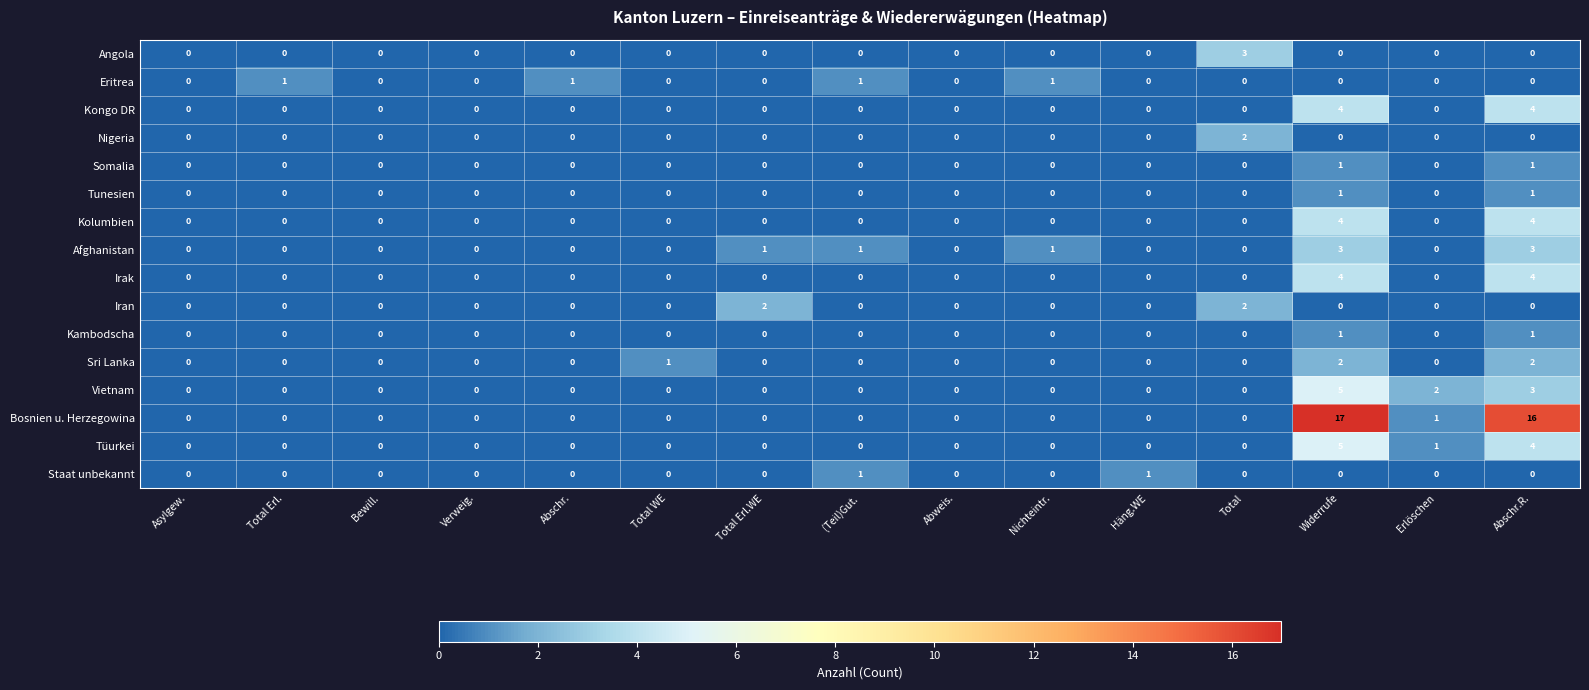

Which series changed the most between Widerrufe and Erlöschen?

Bosnien u. Herzegowina